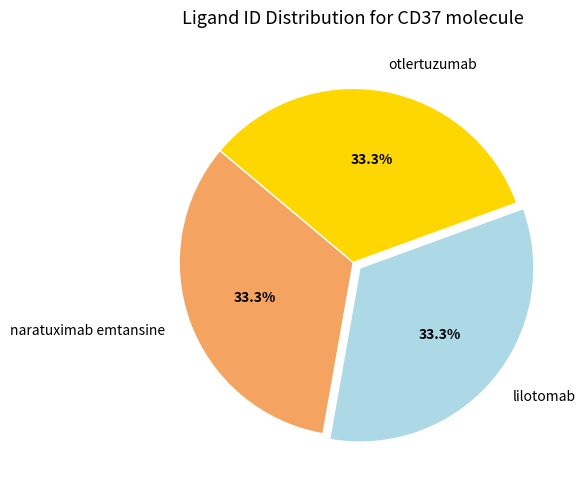

To the nearest percent, what portion does otlertuzumab represent?

33%